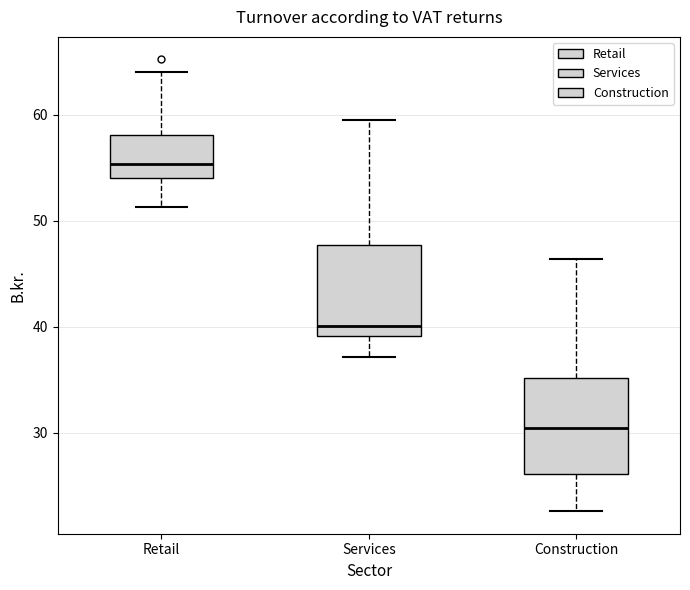

Where is the lower edge of the box for Retail on the y-axis? The values are not printed on the chart, so give them approximately, as read against the axis.

54